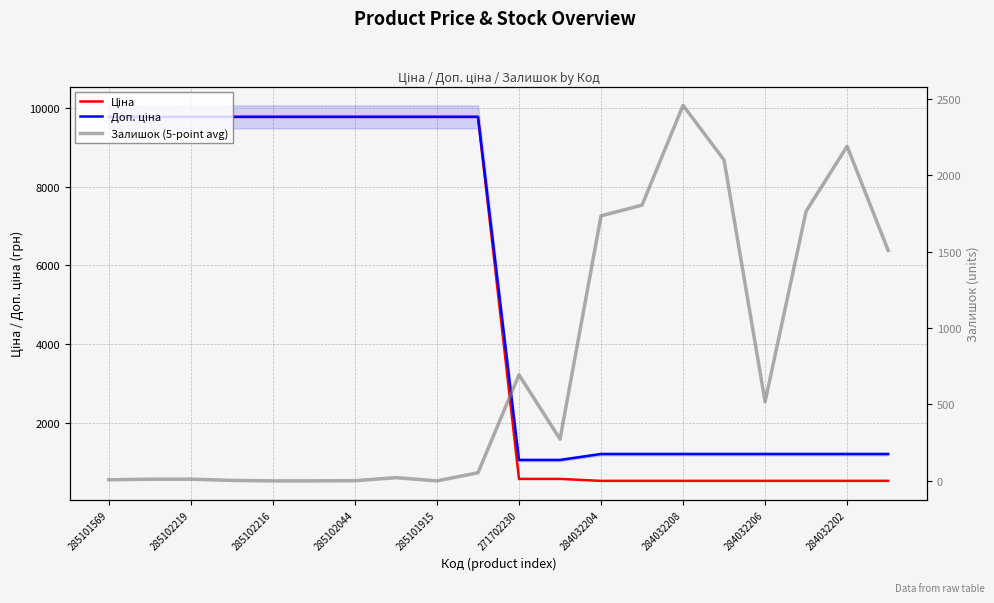

Does the chart display data point markers on the line(s)?

No